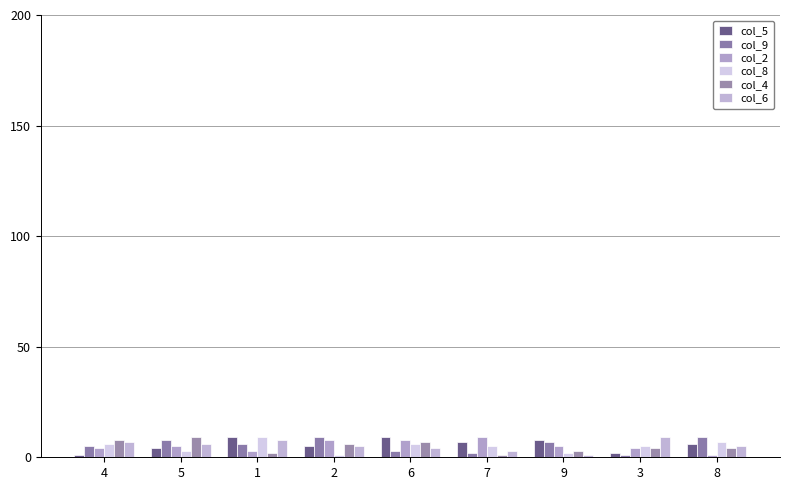

How many bars are there in total?

54